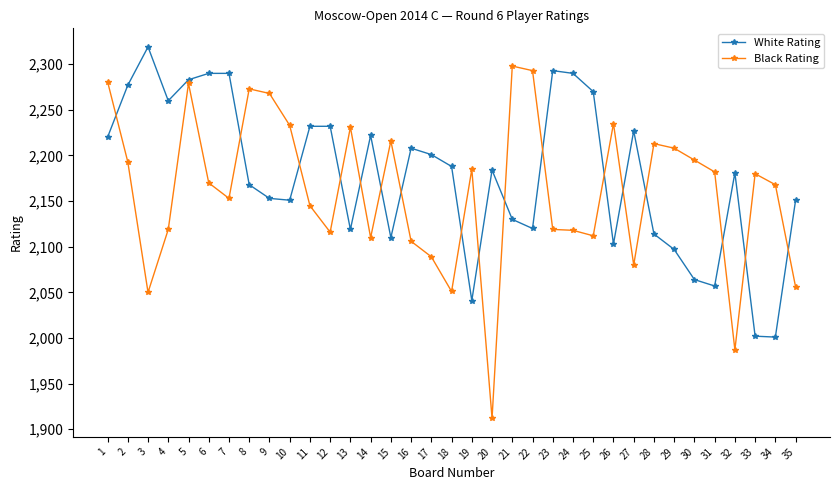

What is the value of the Black Rating point at the 31st from the left?

2182